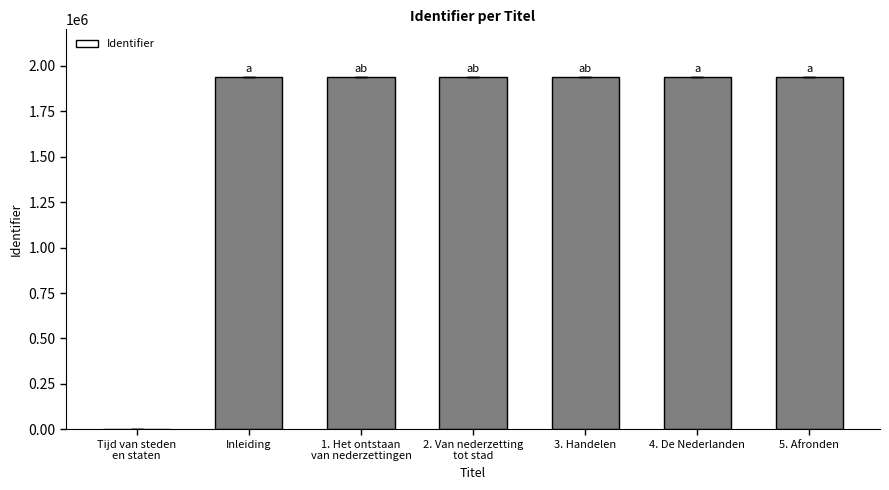

True or false: the data shows 887371 at Tijd van steden
en staten.

False